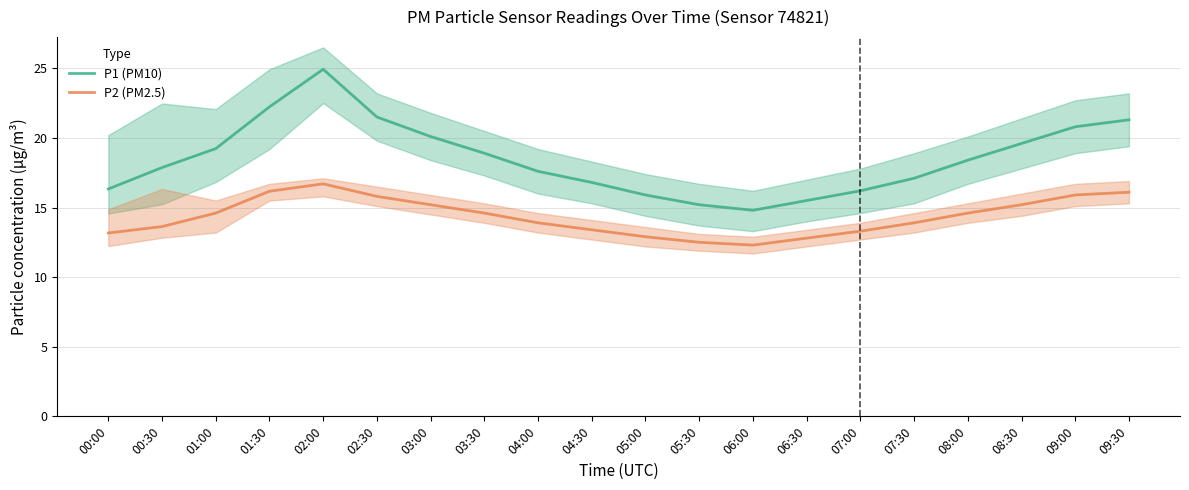

Does the chart display data point markers on the line(s)?

No